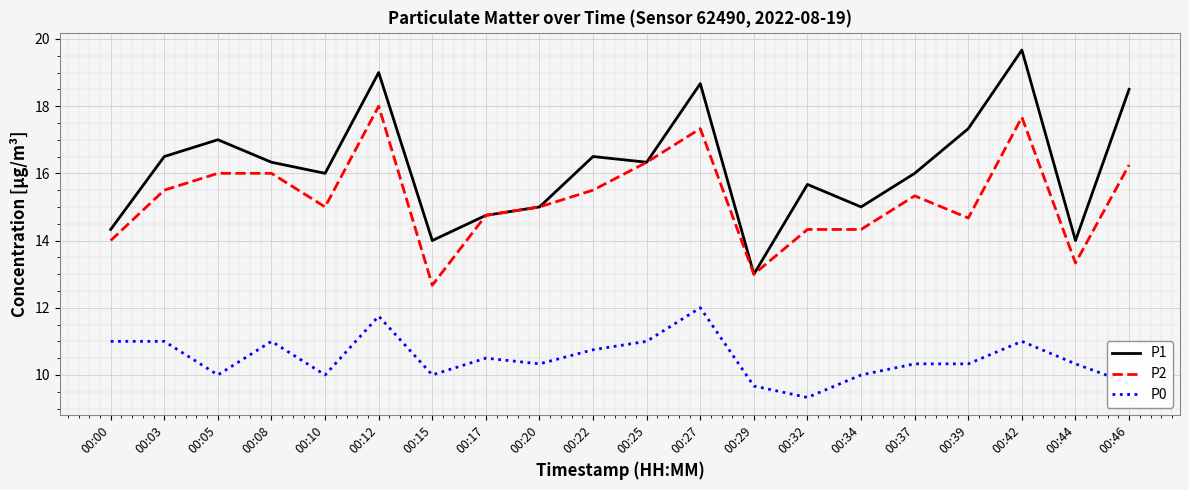

What is the total value across all series at 00:25?

43.7